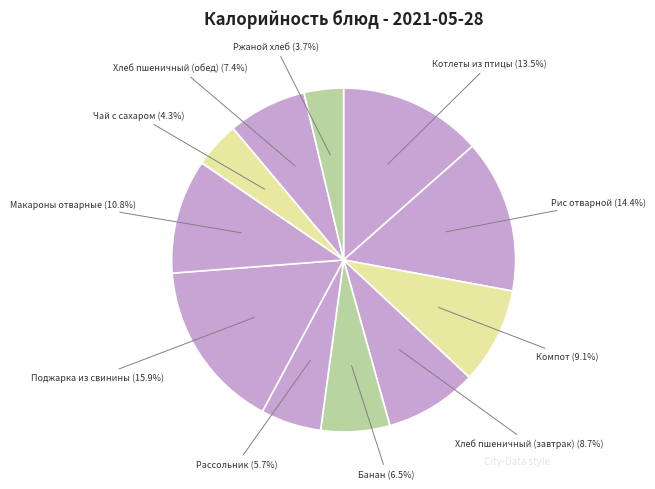

How many segments does this pie chart have?

11